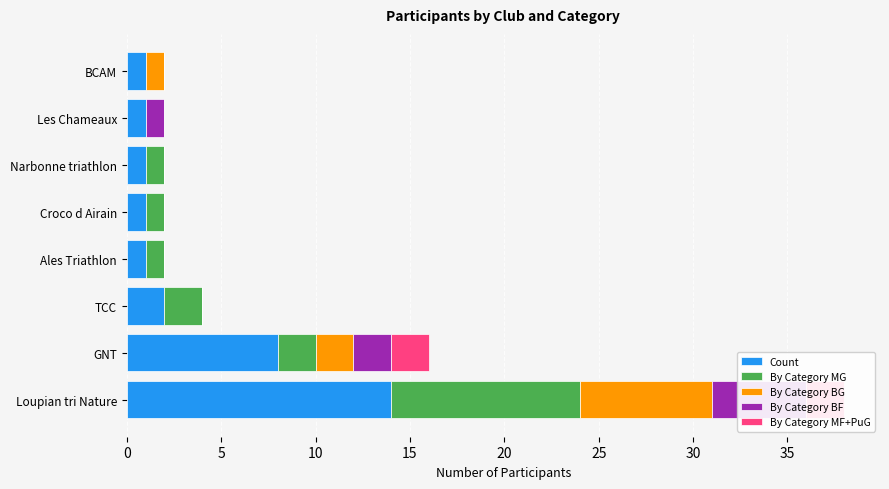

How many positive values does the By Category MG series have?

6